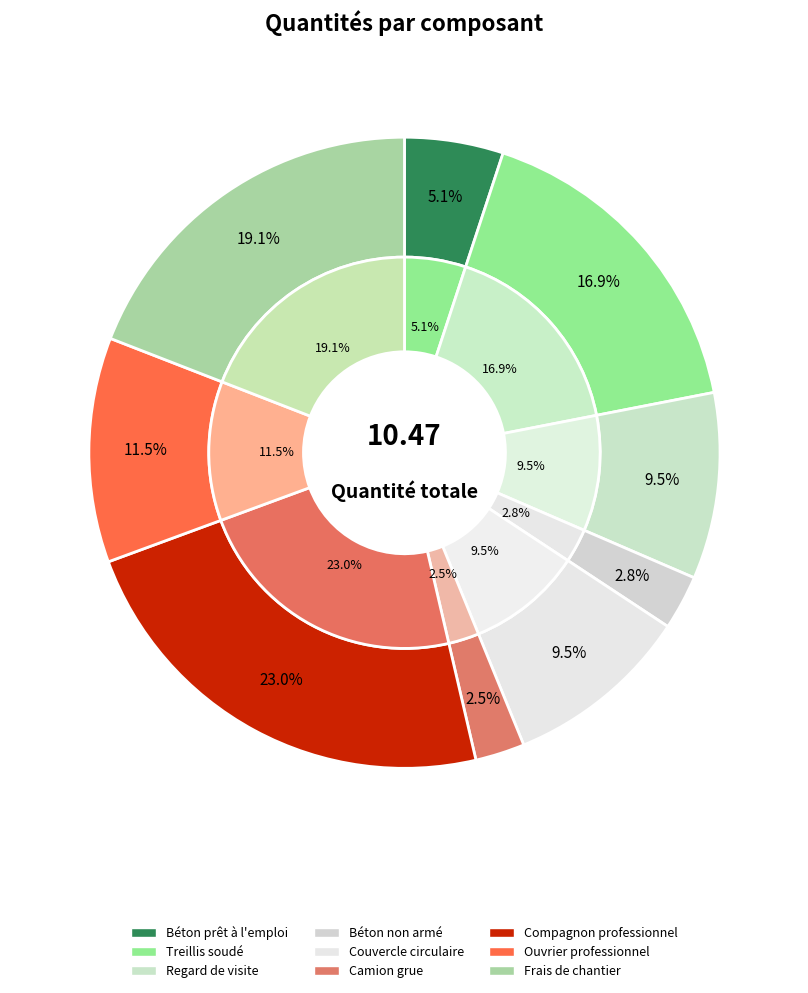

What is the change in value from Camion grue to Compagnon professionnel?

+2.1